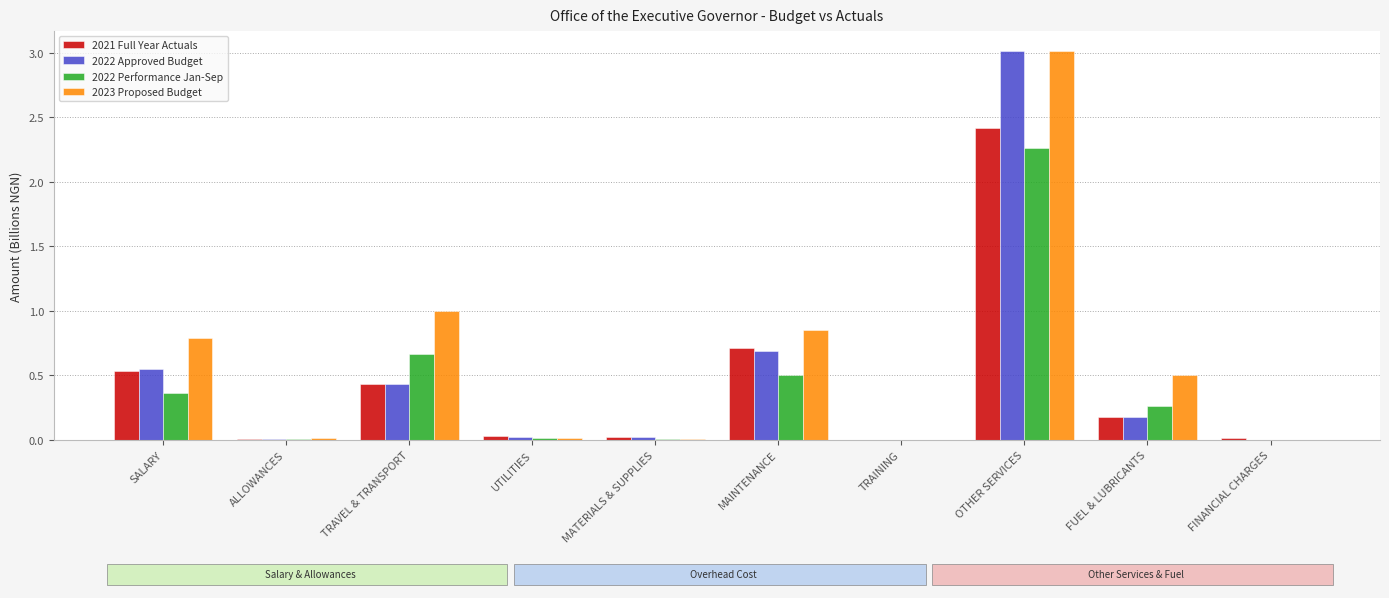

What is the sum of the 2022 Approved Budget values at ALLOWANCES and SALARY?

0.6